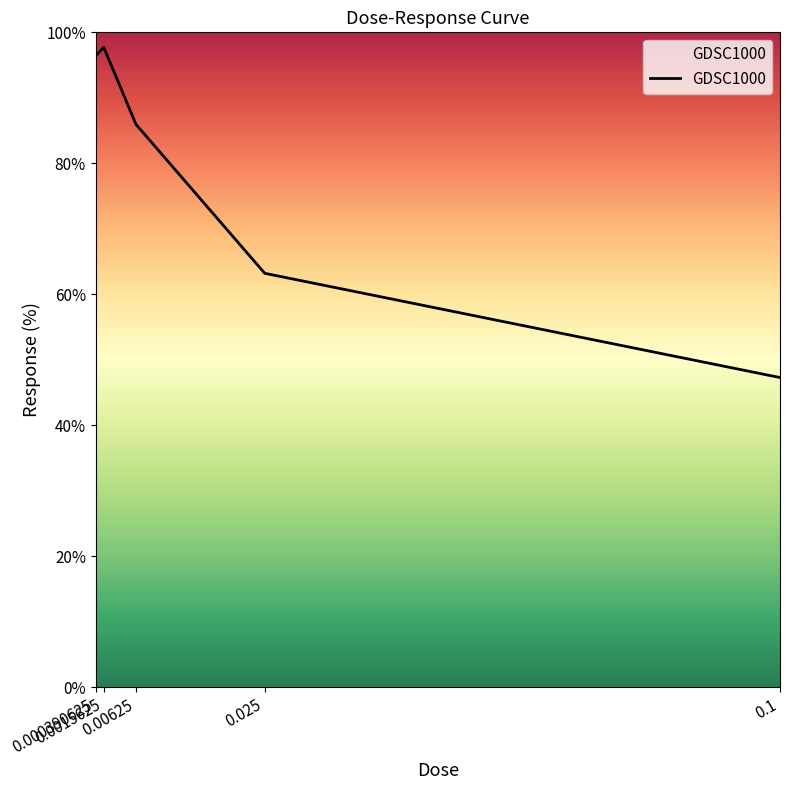

What is the sum of the values at 0.000390625 and 0.025?

159.6